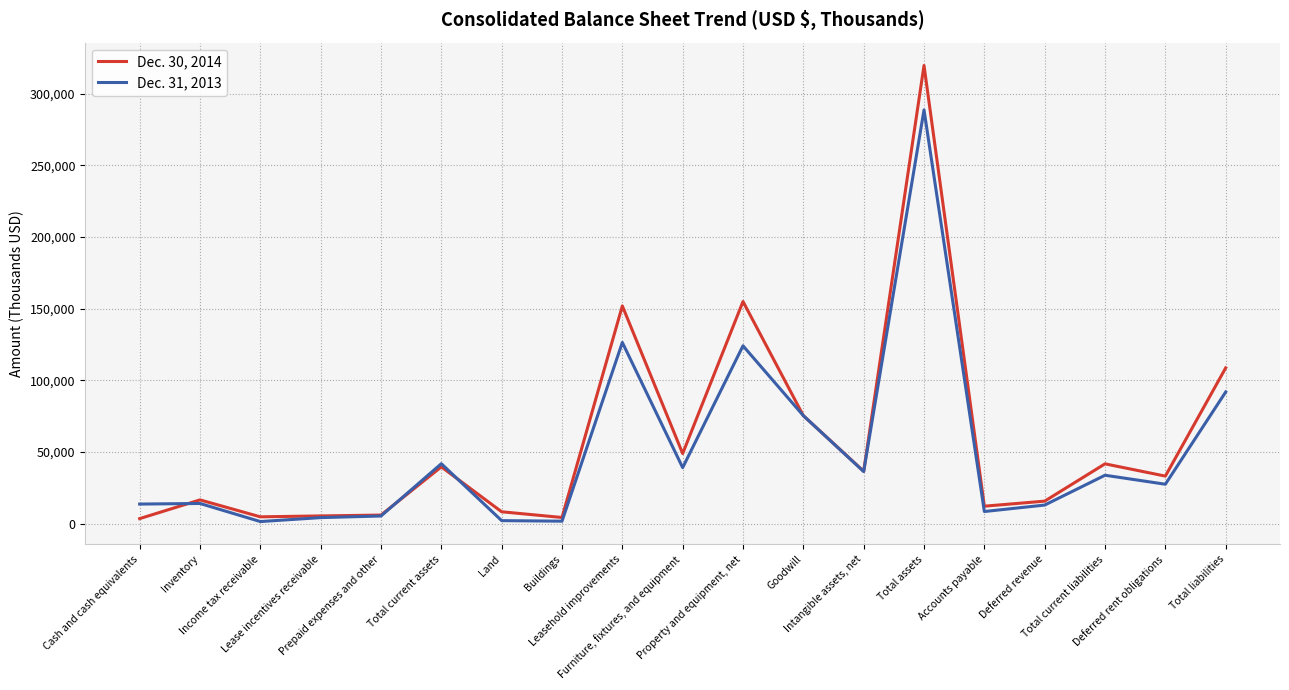

List the series in order of their overall mean, lowest first.

Dec. 31, 2013, Dec. 30, 2014